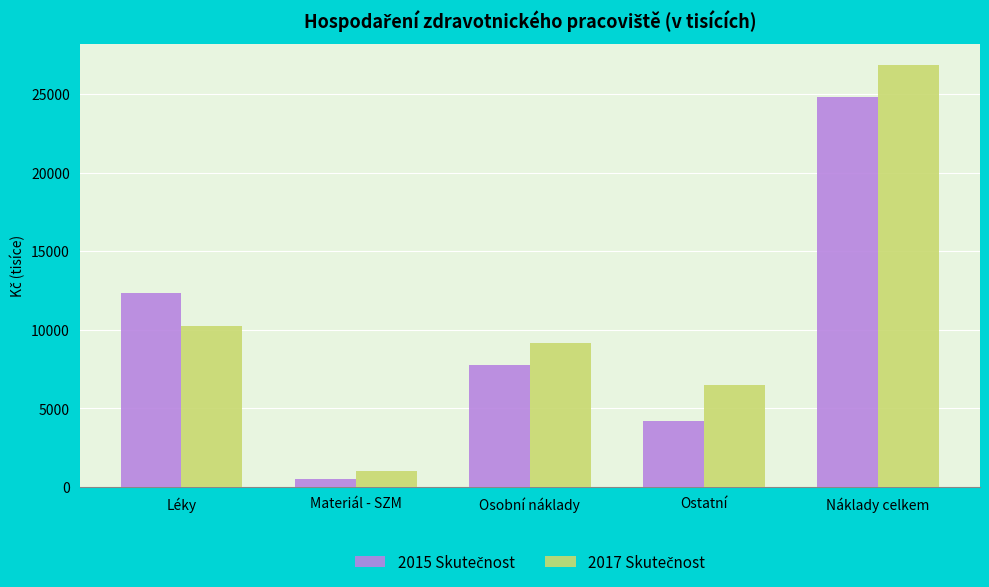

What is the spread (max minus min) of values at Osobní náklady?

1394.4